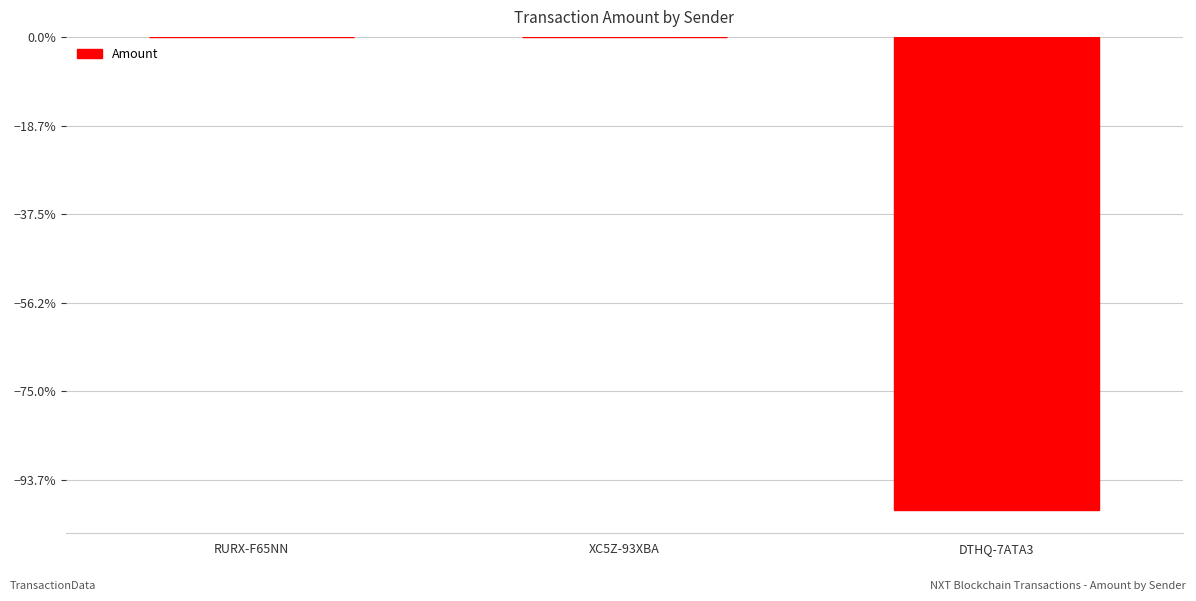

Does the chart contain stacked bars?

No